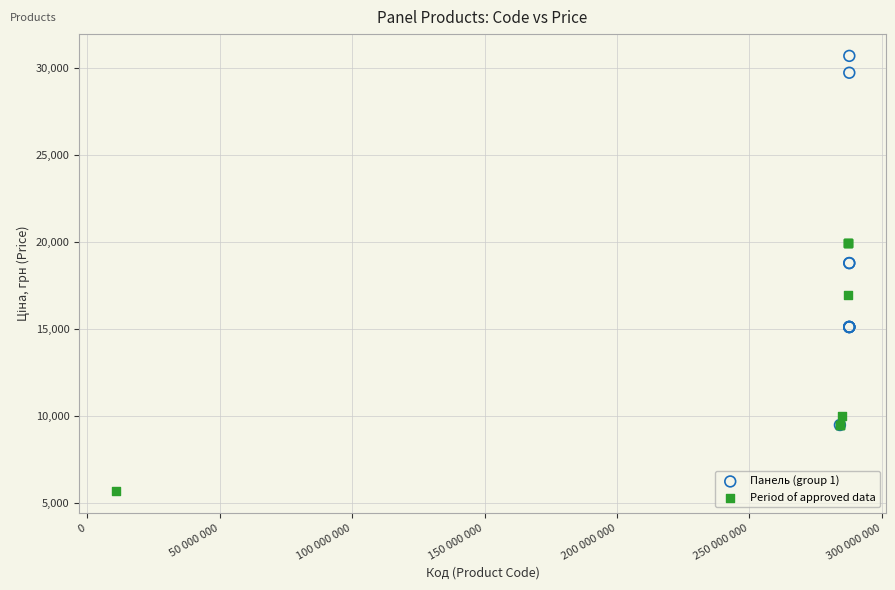

Which series contains the lowest Y value?

Period of approved data